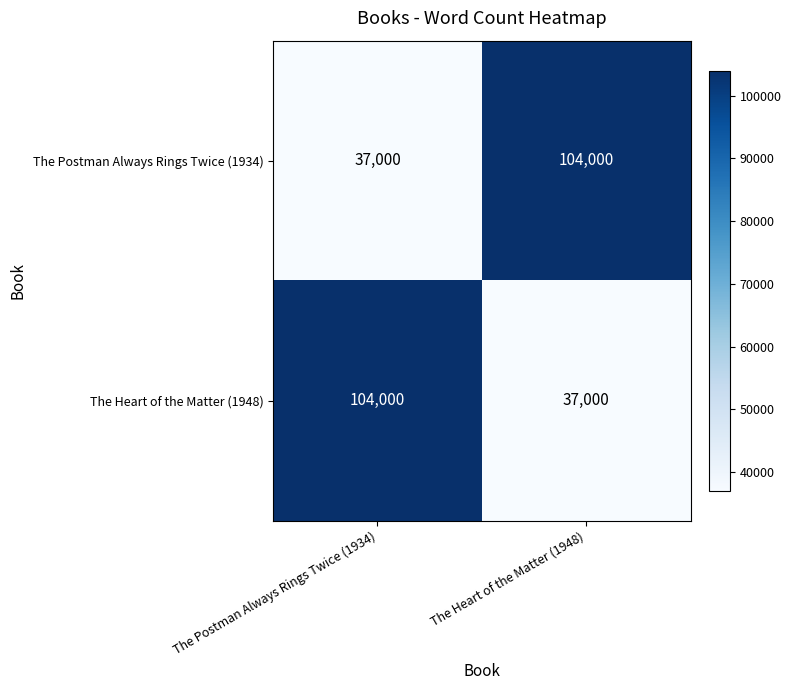

The value of The Postman Always Rings Twice (1934) at The Postman Always Rings Twice (1934) is 37000. True or false?

True